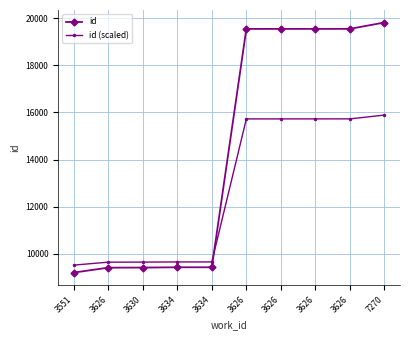

What are all the series names shown in the legend?

id, id (scaled)